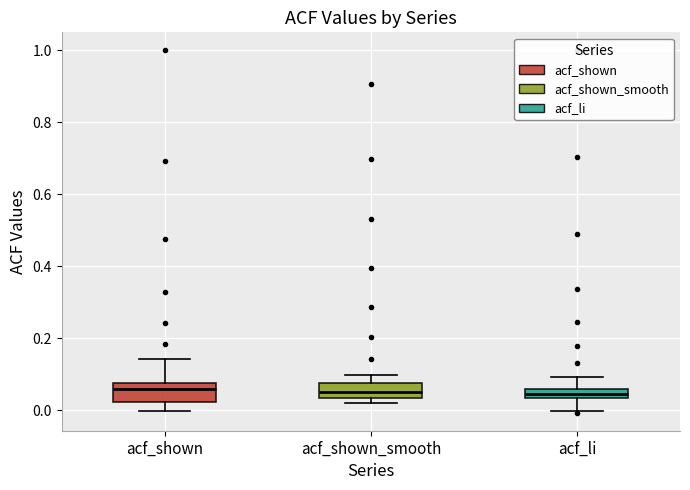

Where does the upper whisker of the box for acf_shown end on the y-axis? The values are not printed on the chart, so give them approximately, as read against the axis.

0.14